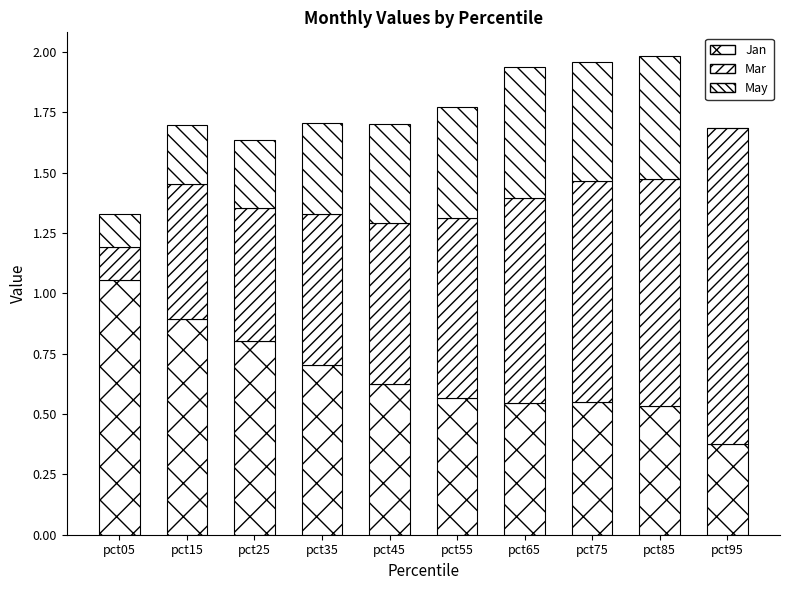

Are the bars horizontal?

No